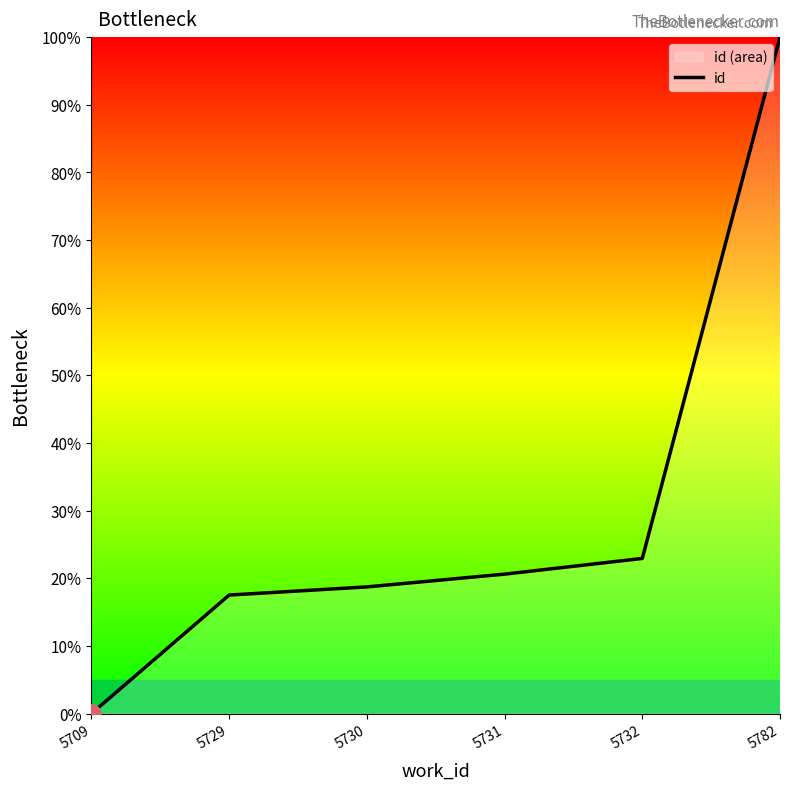

Reading left to right, extract all data points from this chart.

0.0	17.5	18.7	20.6	22.9	100.0